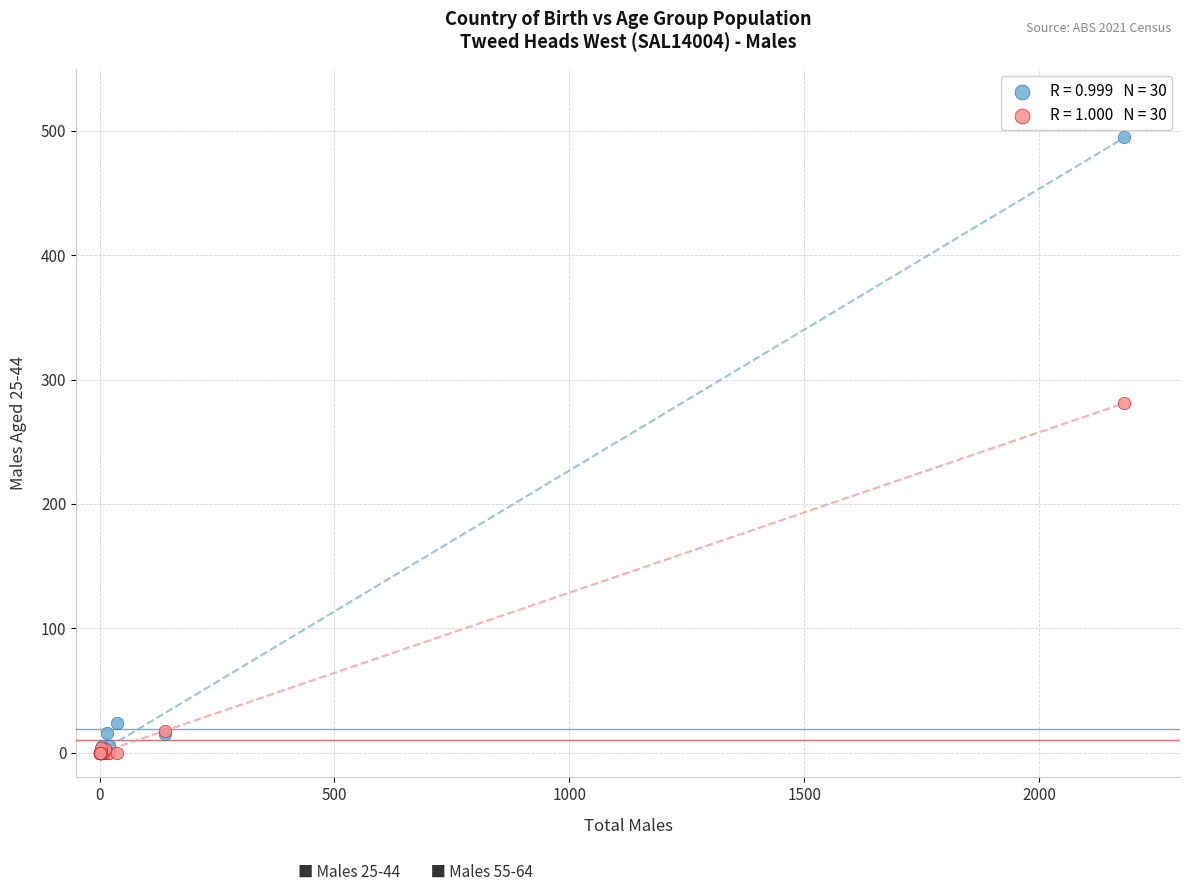

Across all series, what Y value is closest to 247?

281